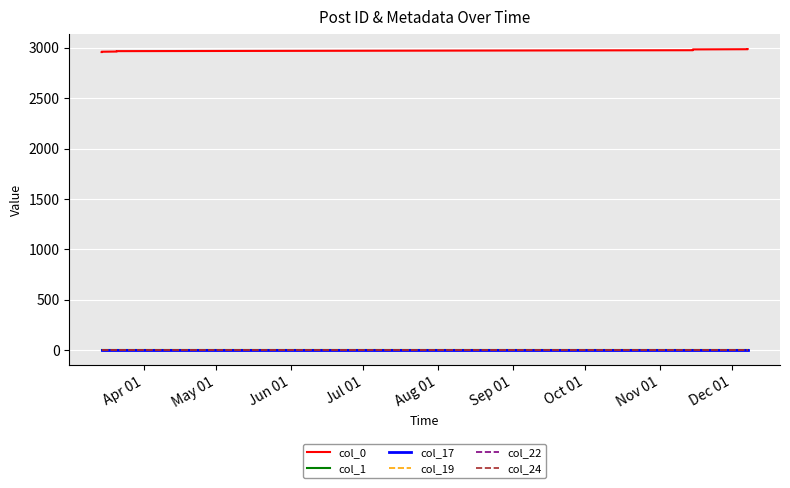

What is the label of the 7th point from the left?

Oct 01